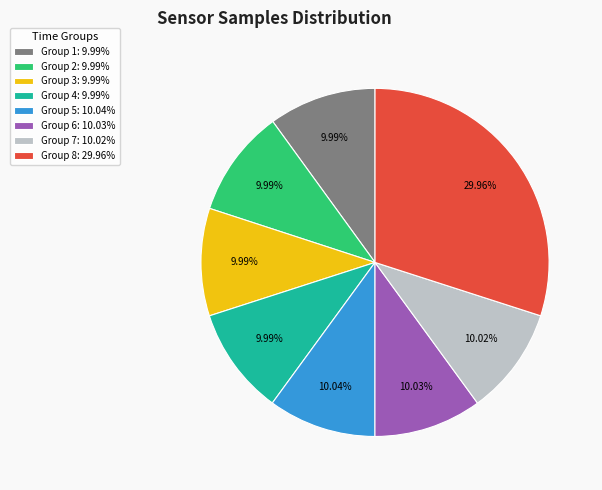

Is Group 4: 9.99% the majority of the pie?

No